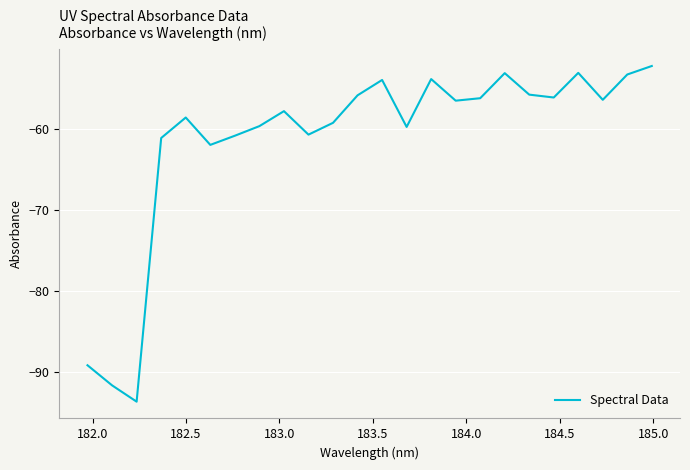

What is the greatest value displayed?

-52.3